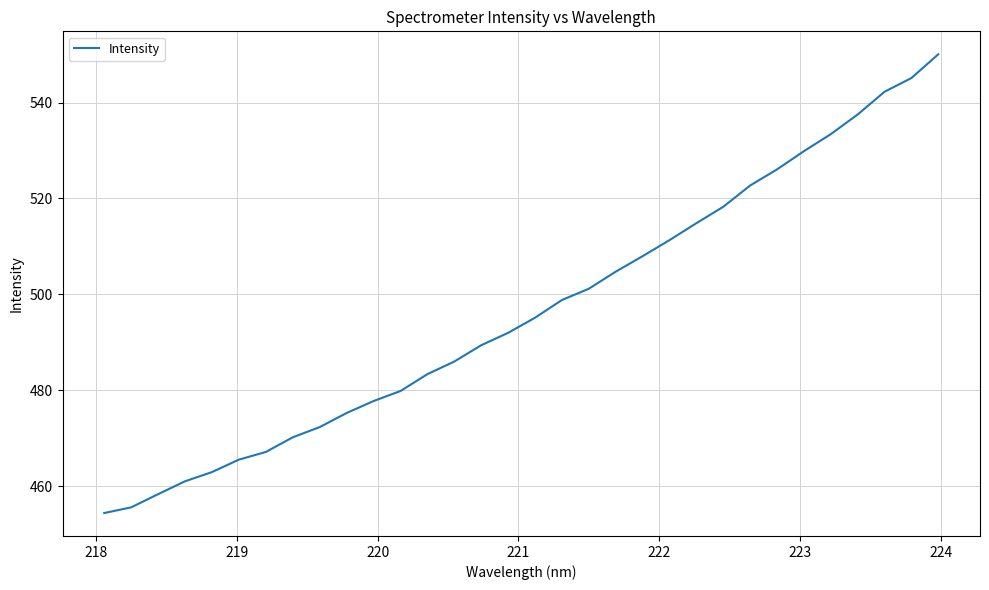

What is the minimum value shown in the chart?

454.4